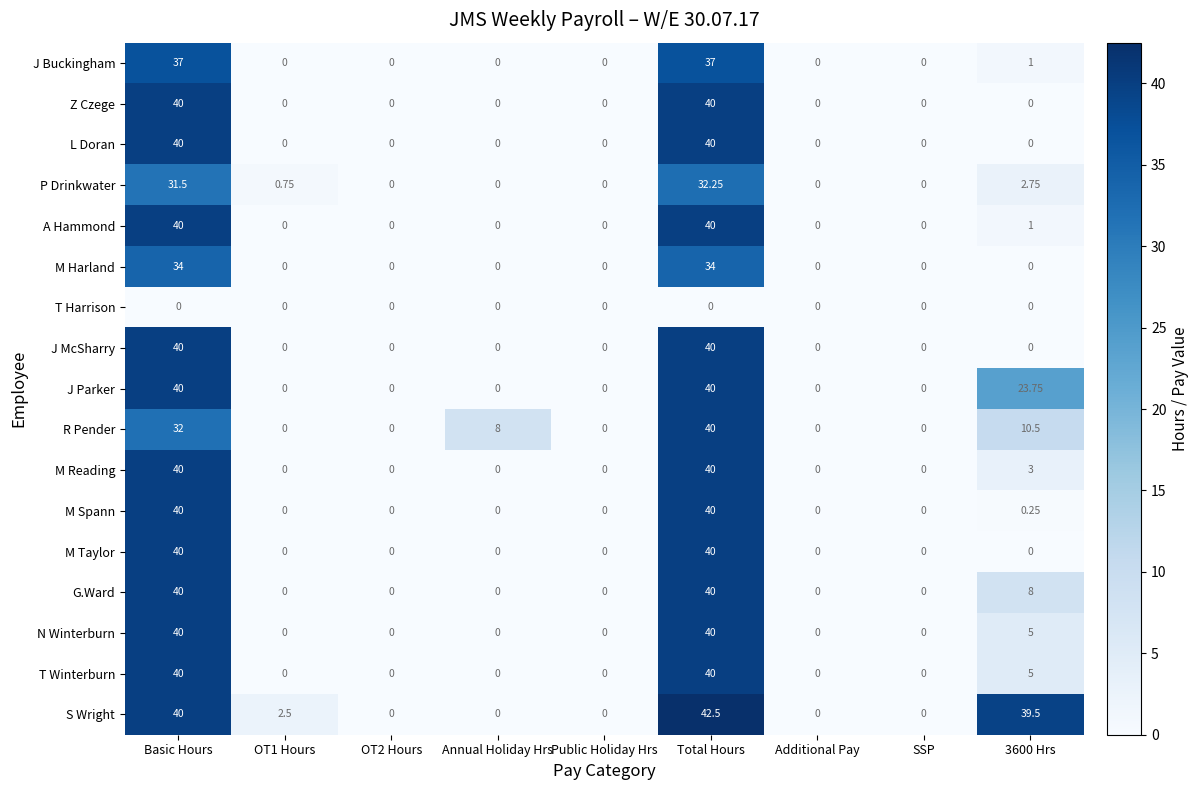

At which category is the sum across all series the highest?

Total Hours